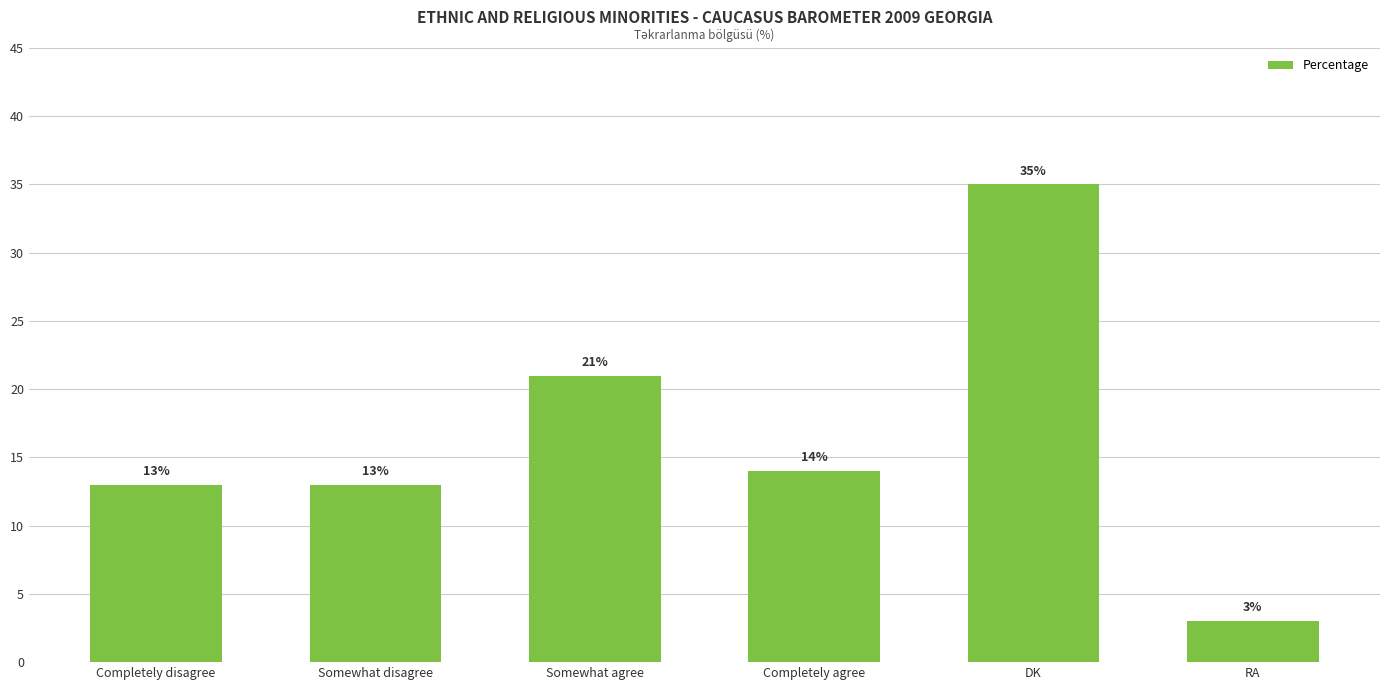

What is the label of the 3rd bar from the left?

Somewhat agree